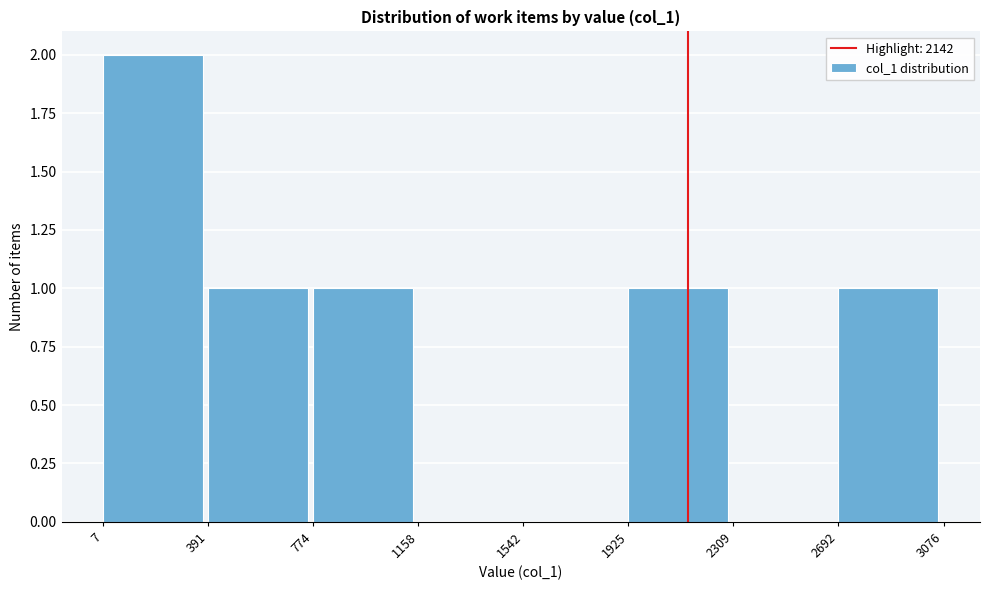

What is the height of the bar covering 774 to 1158 on the x-axis? The values are not printed on the chart, so give them approximately, as read against the axis.

1